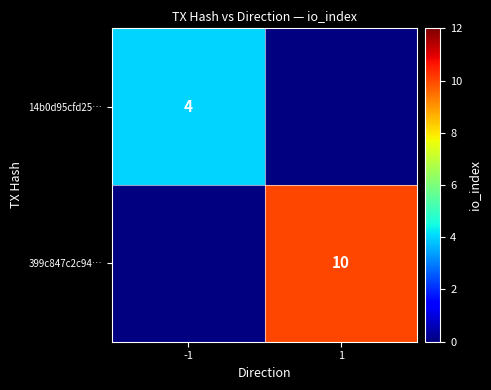

True or false: 14b0d95cfd25… has a value of 7 at -1.

False